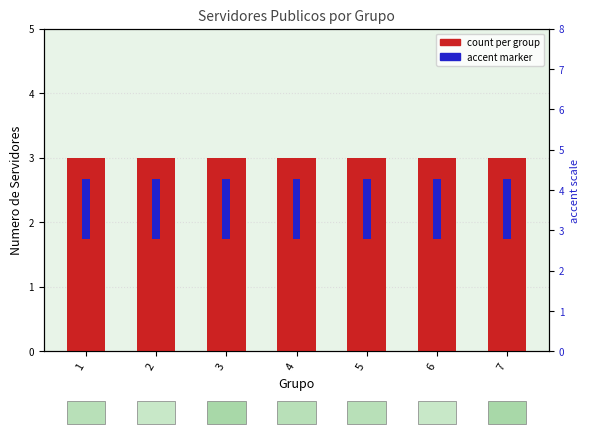

What is the highest value of the count per group series?

3.0